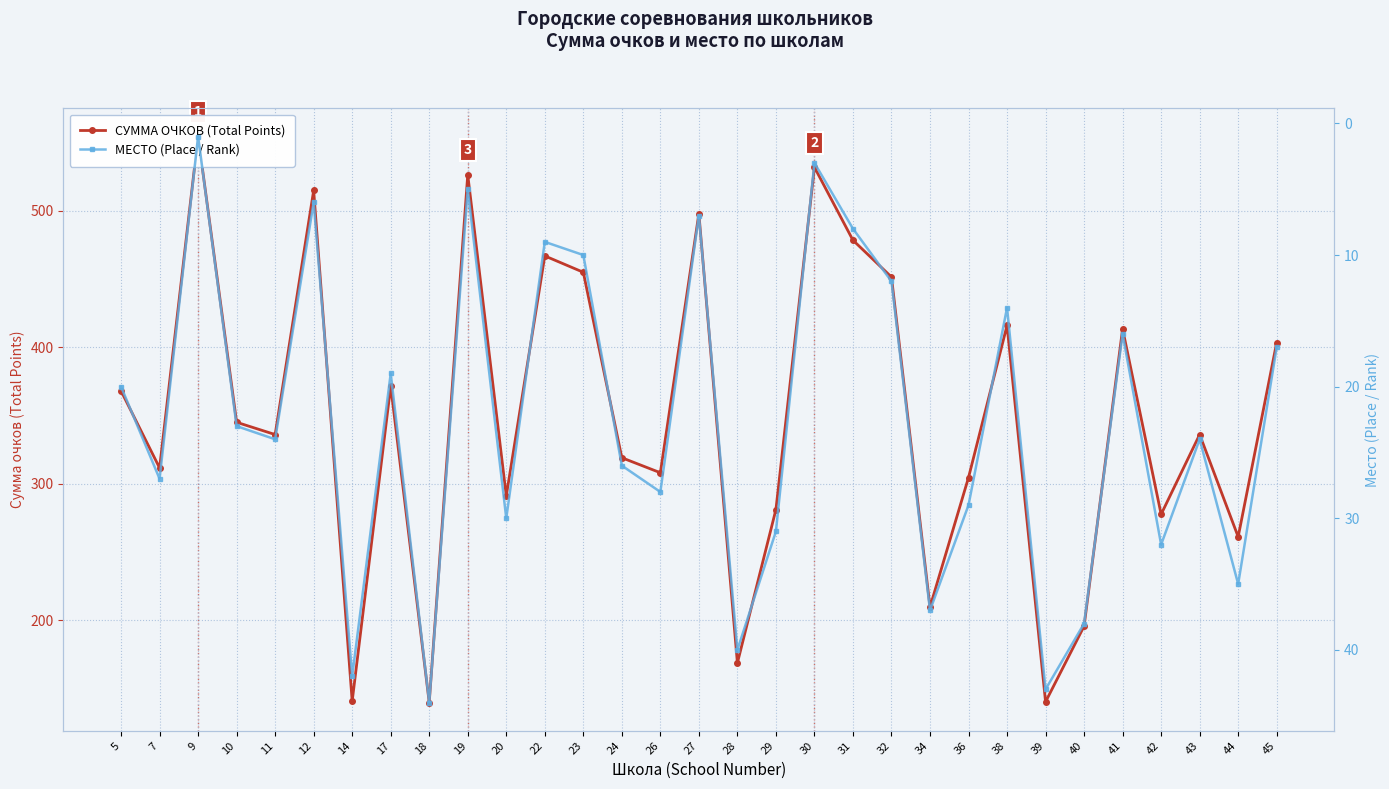

Which has a higher value, 36 or 30?

30